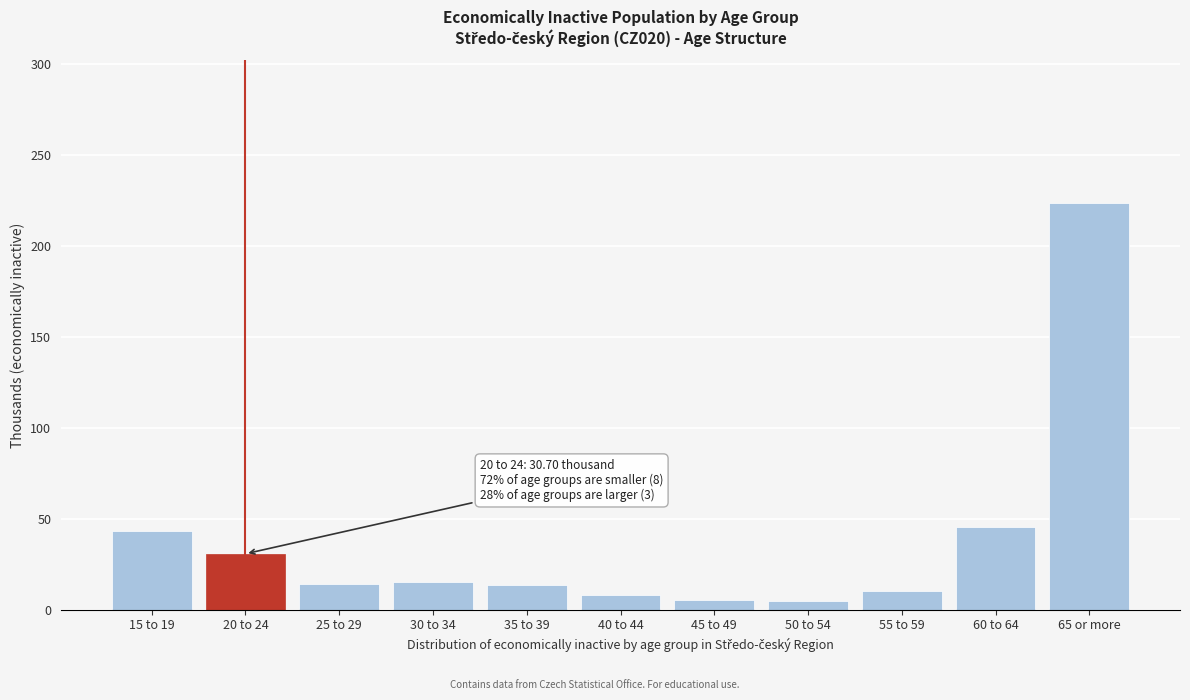

Between 65 or more and 15 to 19, which is larger?

65 or more